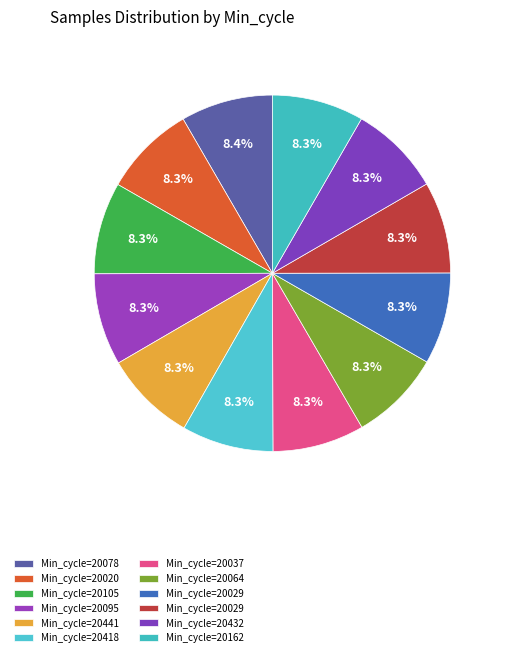

Does any single category account for the majority?

No